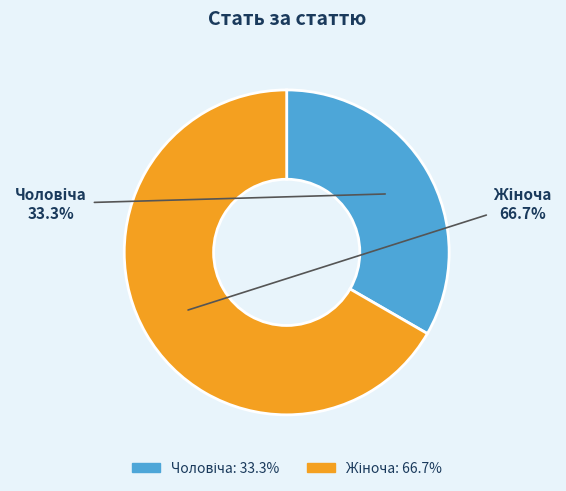

Is there any slice that represents more than half of the pie?

Yes